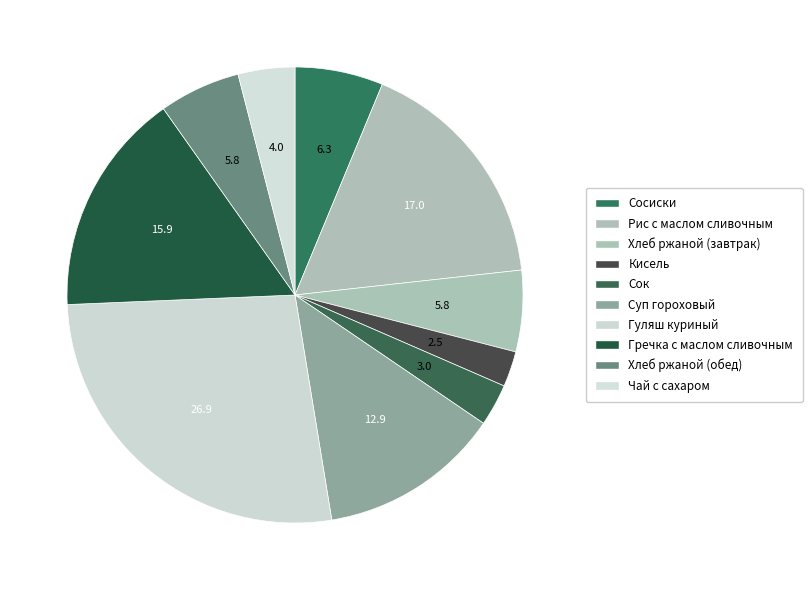

How many slices are in this pie chart?

10